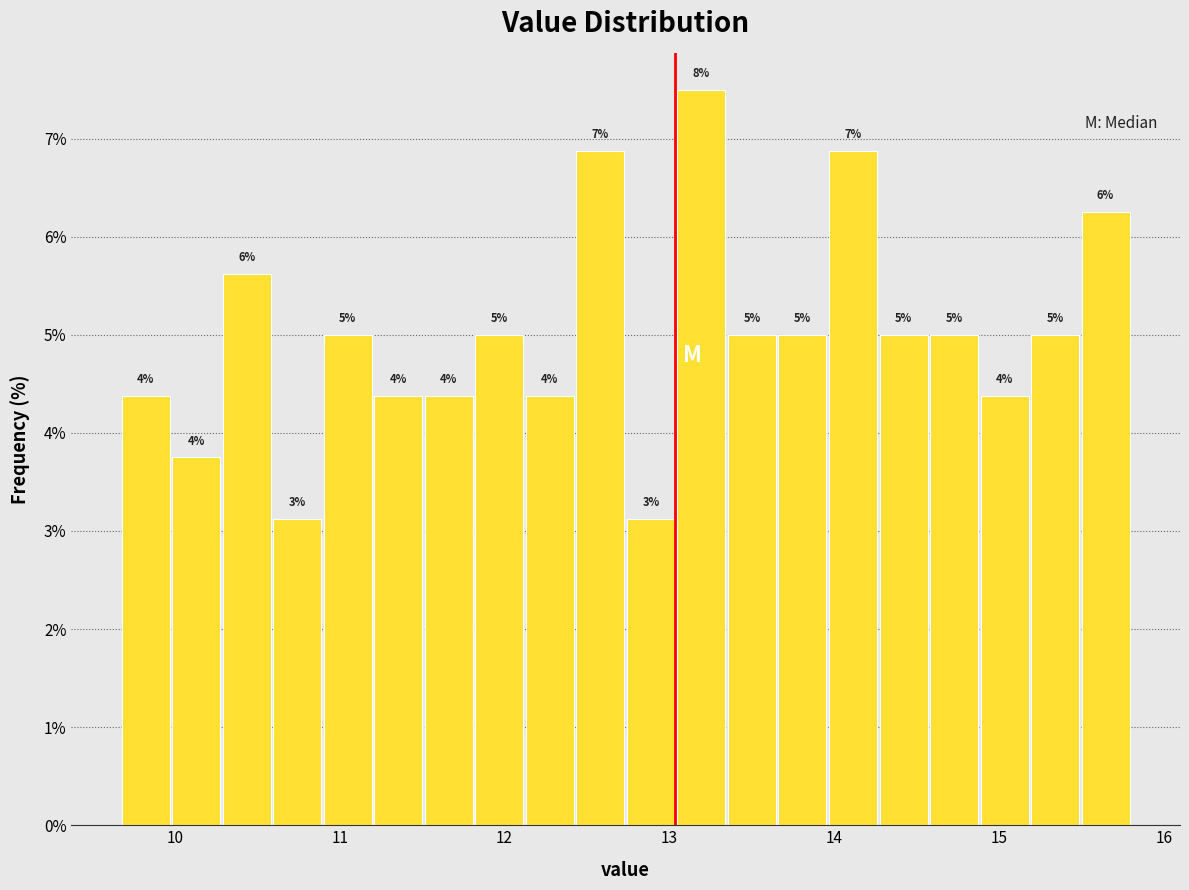

Read against the x-axis, roughly where is the centre of the tallest bar?

13.2